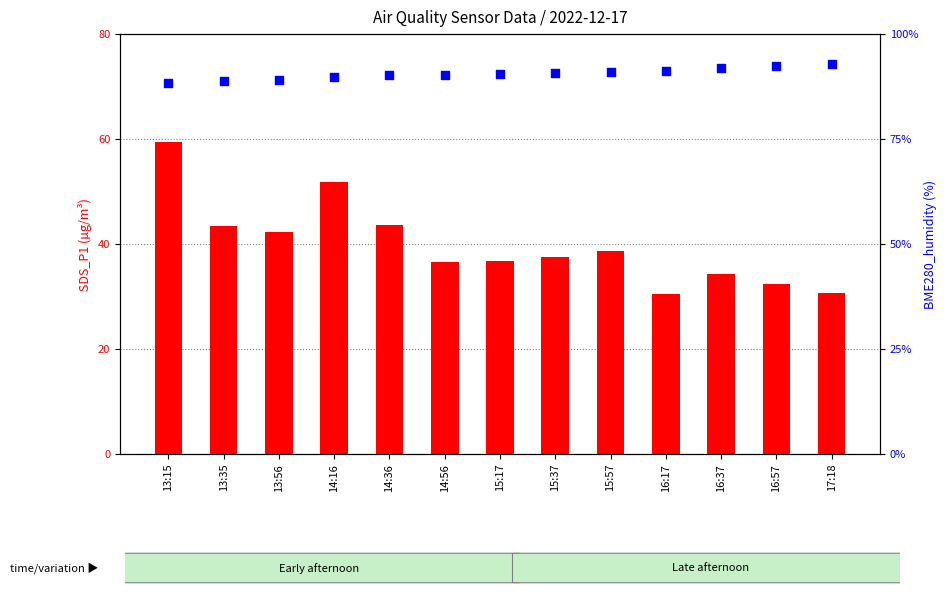

Which series contains the highest Y value?

BME280_humidity (%)